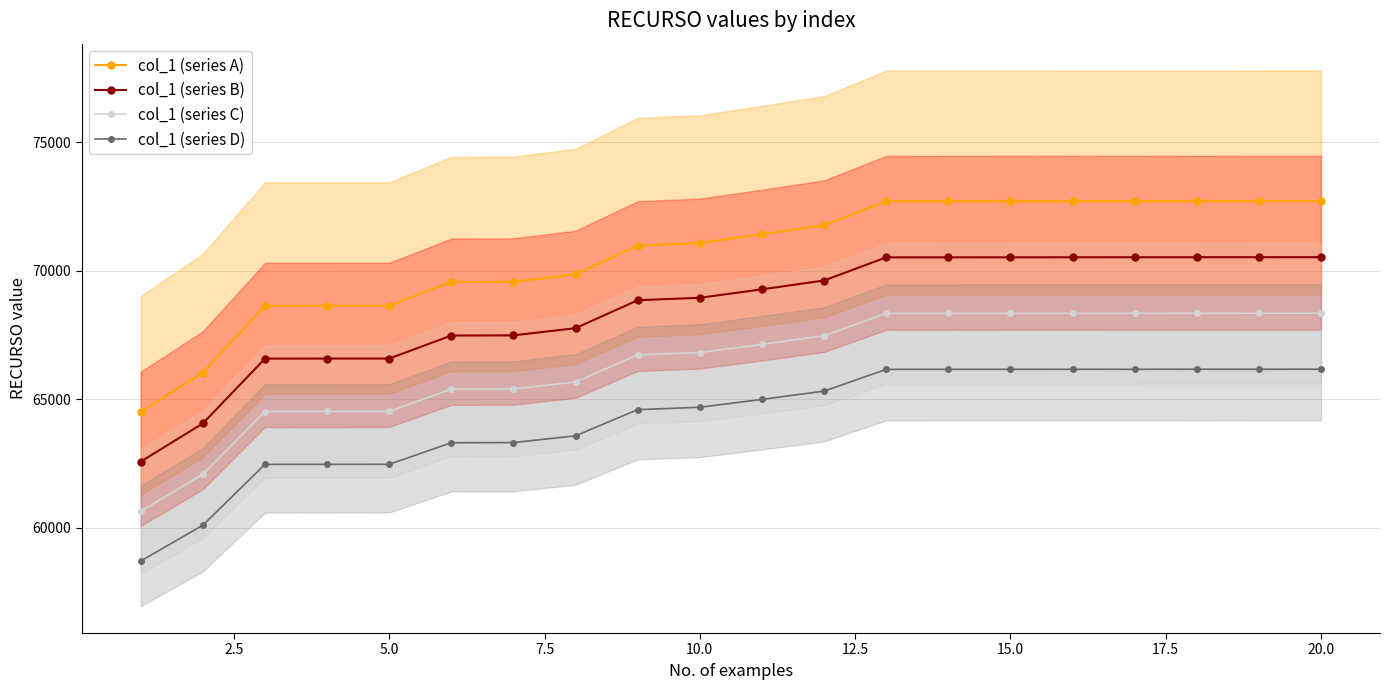

What is the minimum value for col_1 (series D)?

58699.6